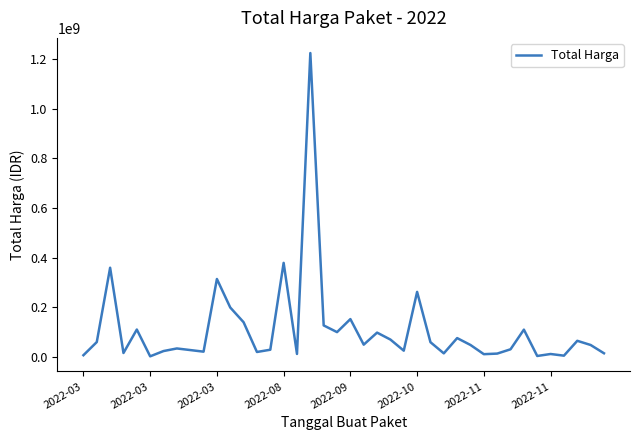

What is the difference between the maximum and minimum values?

1222286250